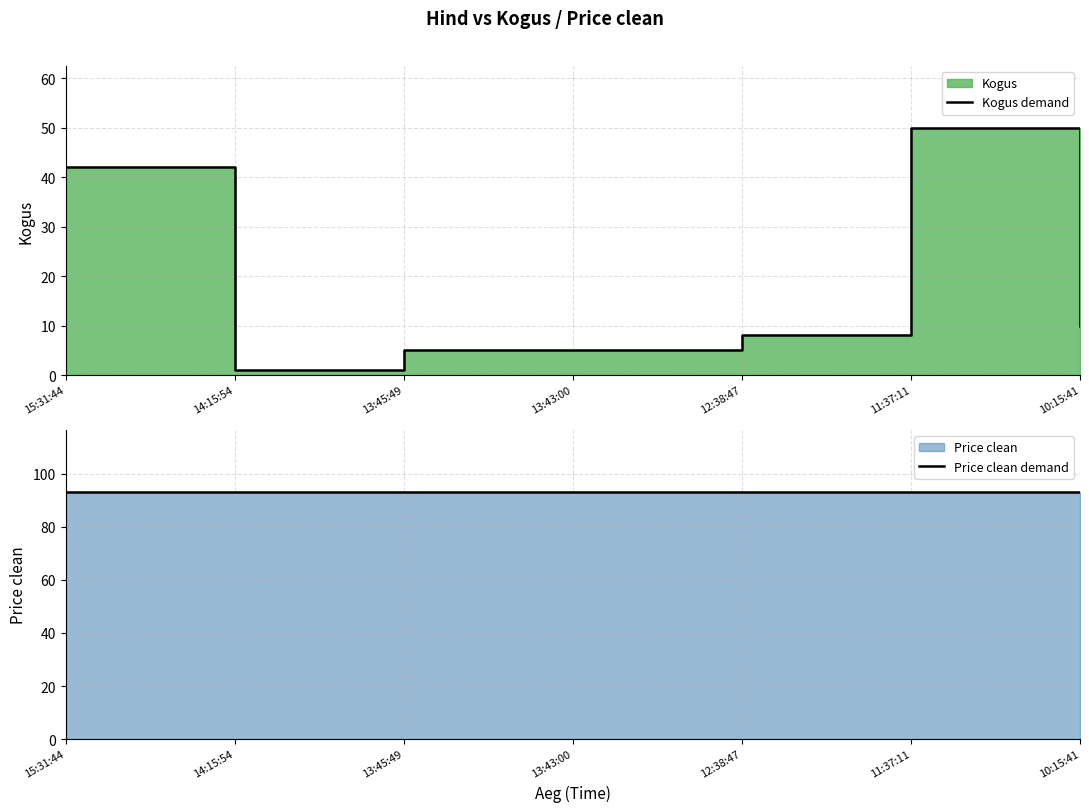

True or false: Price clean demand and Kogus demand cross at least once.

False